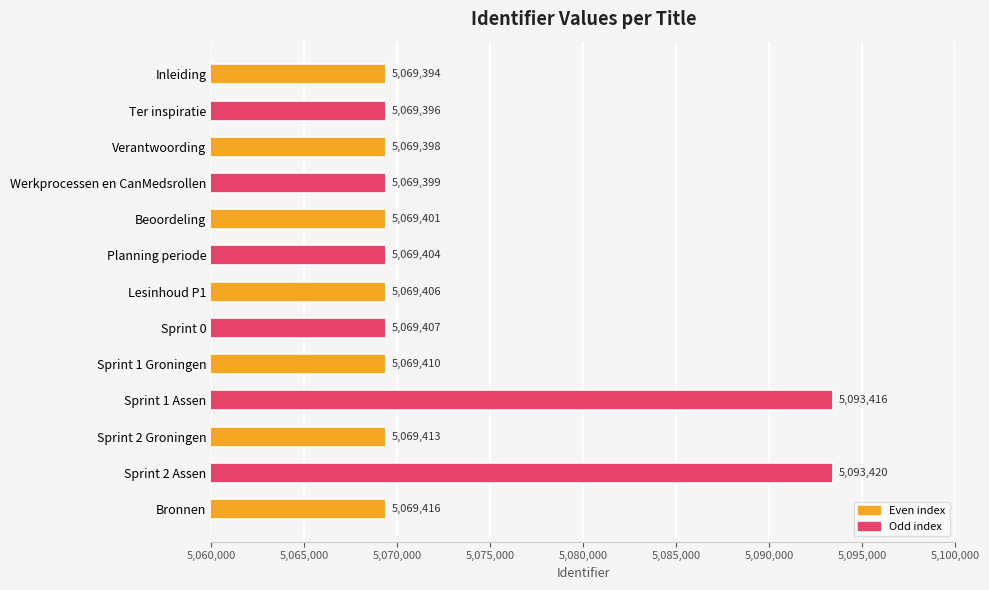

What is the change in value from Beoordeling to Bronnen?

+15